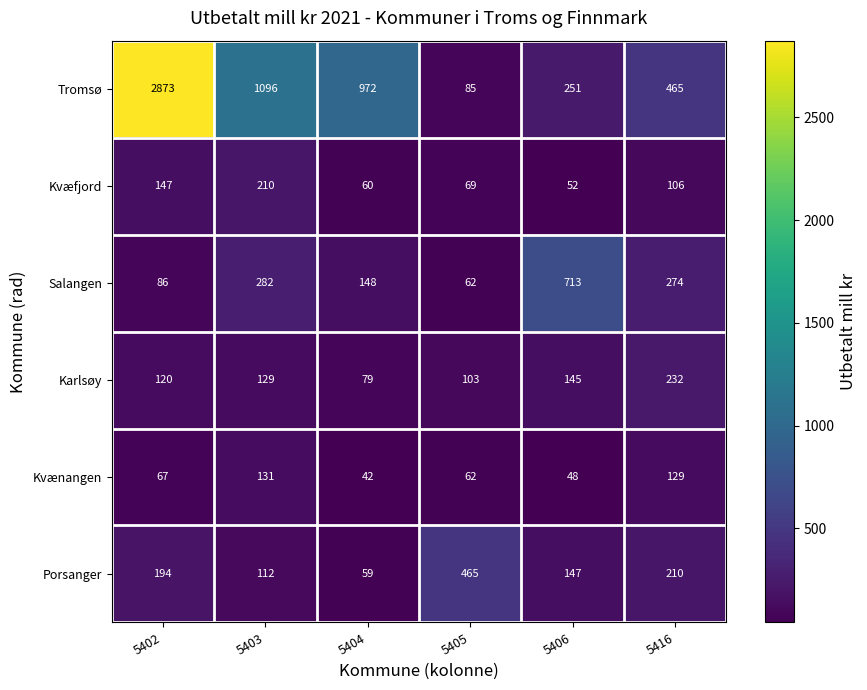

What is the smallest value displayed?

42